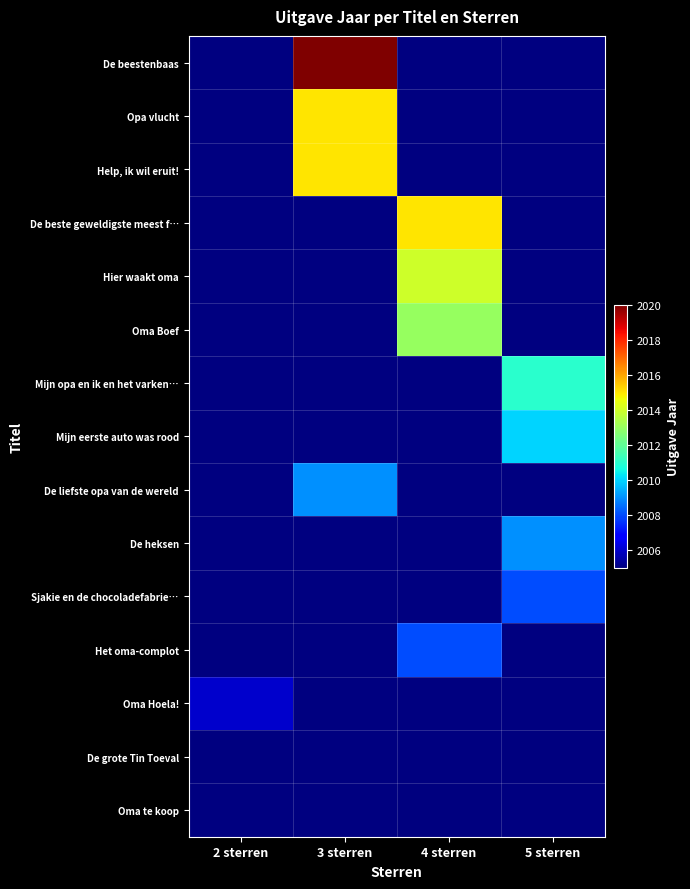

Is the value of Mijn opa en ik en het varken… at 2 sterren greater than the value of Opa vlucht at 4 sterren?

No